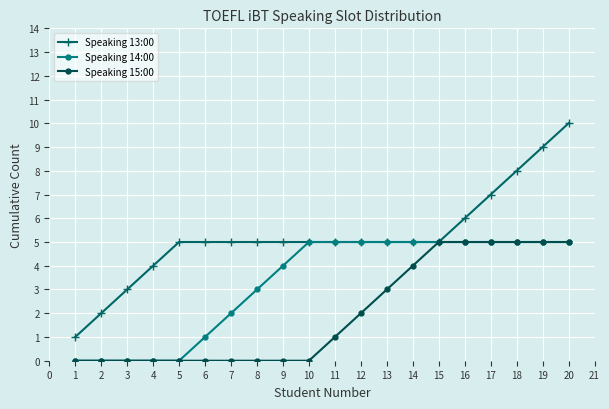

List the series in order of their overall mean, lowest first.

Speaking 15:00, Speaking 14:00, Speaking 13:00